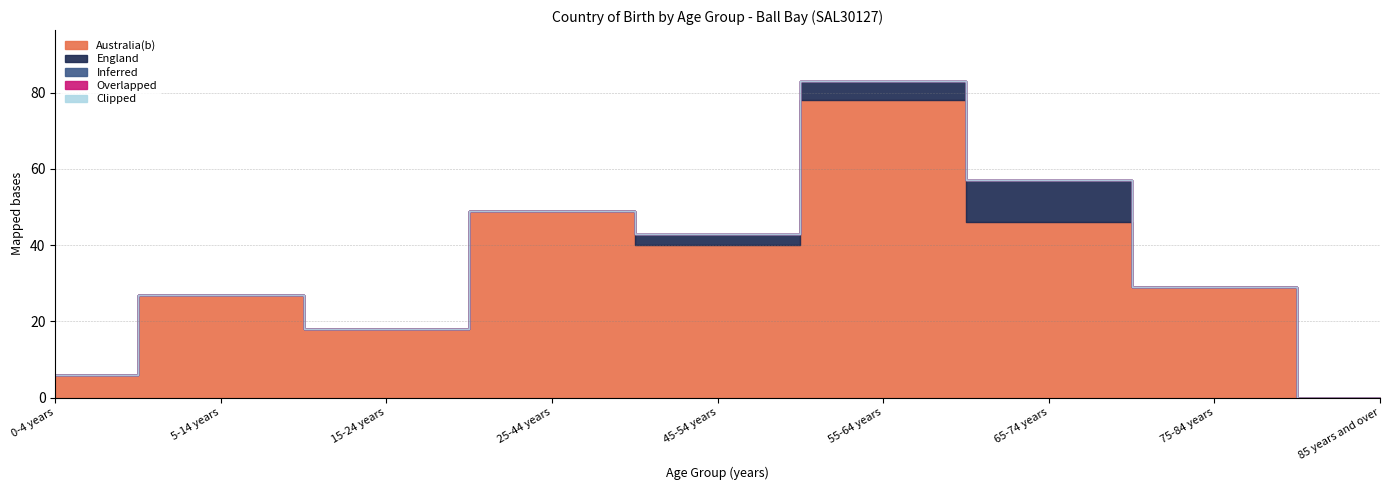

At which label does Overlapped reach its peak?

0-4 years